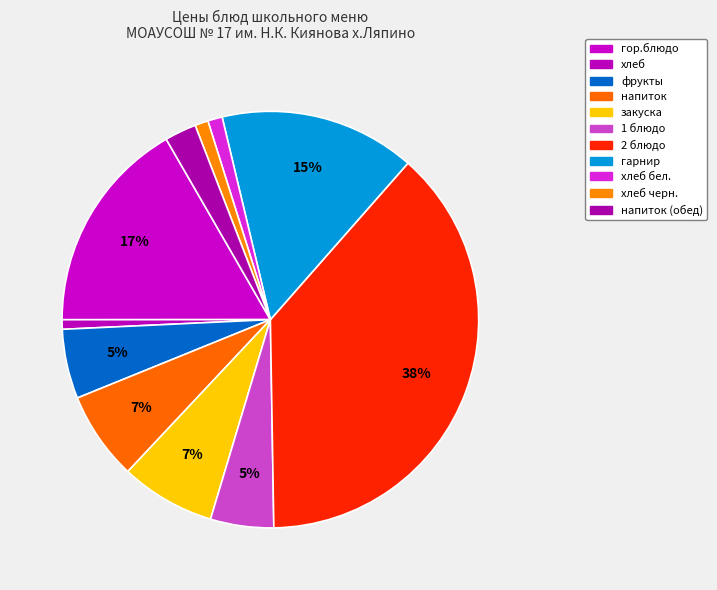

Approximately how many times larger is the value at гарнир compared to гор.блюдо?

0.9